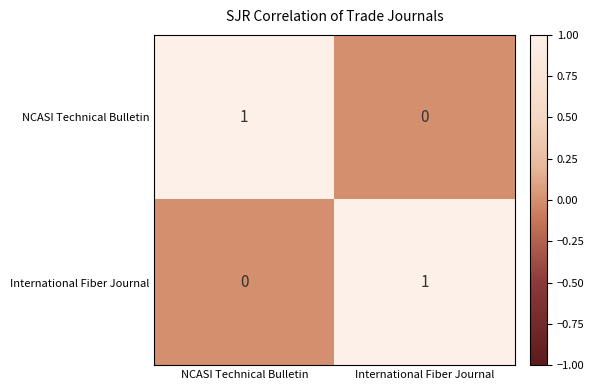

Is the value of NCASI Technical Bulletin at NCASI Technical Bulletin greater than the value of International Fiber Journal at NCASI Technical Bulletin?

Yes